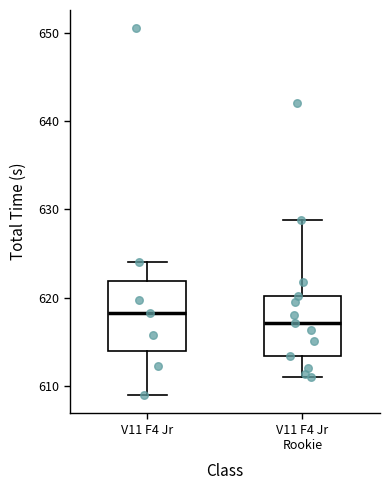

Comparing the boxes themselves (not the whiskers), which one is the tallest?

V11 F4 Jr